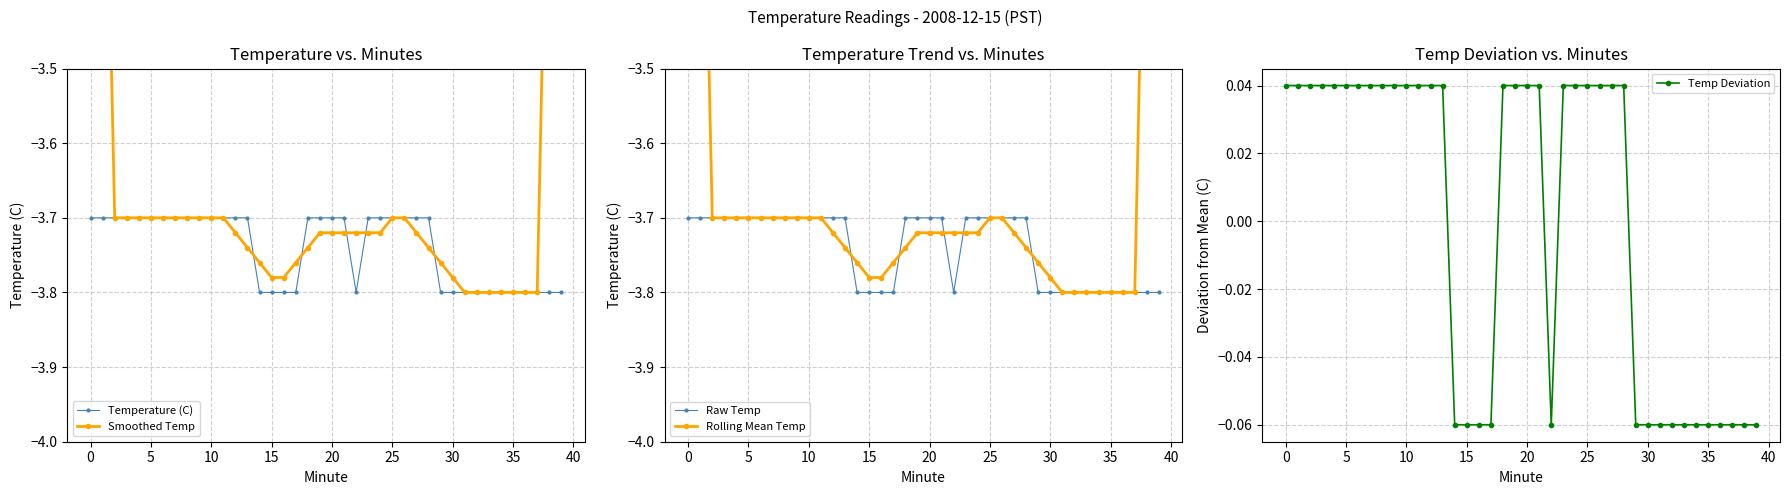

At which category does Rolling Mean Temp reach its first local valley?

16